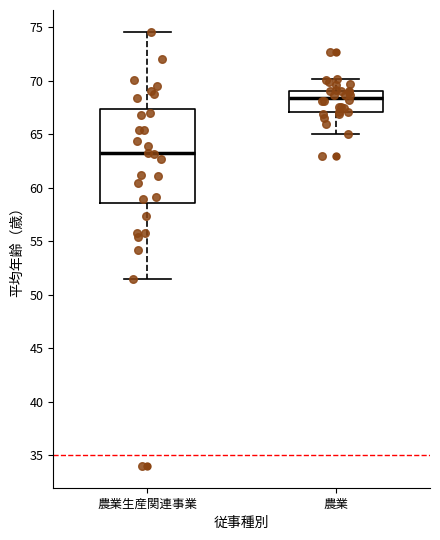

Reading left to right, transcribe this box plot: for each box, give where its median line is, the range the box spans, and where its two whiskers end, as read against the y-axis. The values are not printed on the chart, so give them approximately, as read against the axis.

農業生産関連事業: median 63.0, box 58.5 to 67.5, whiskers 51.5 to 74.5
農業: median 68.5, box 67.0 to 69.0, whiskers 65.0 to 70.0